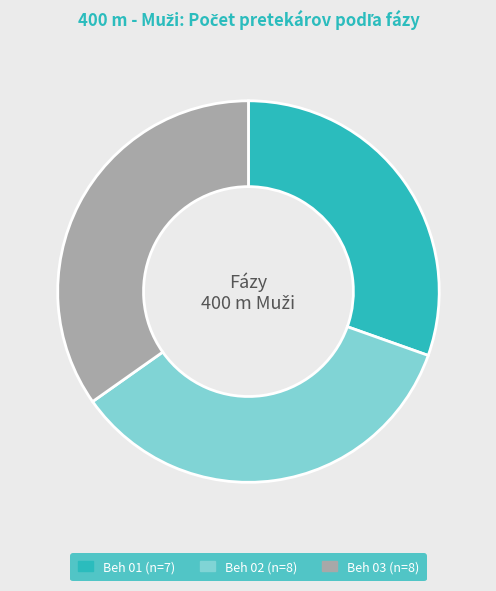

Is the sum of Beh 01 and Beh 02 greater than half?

Yes